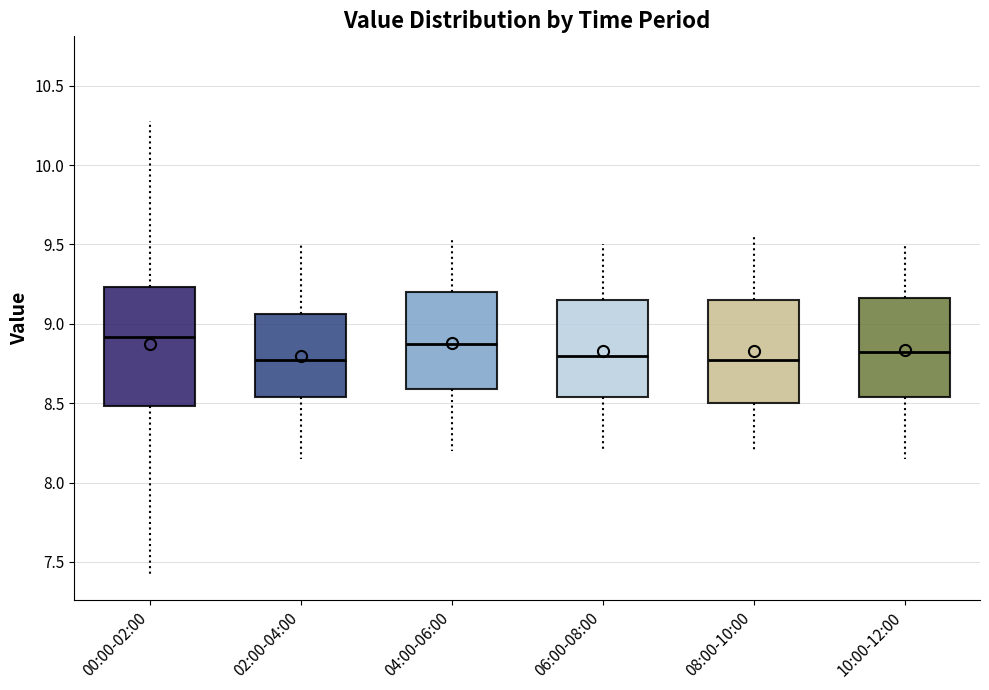

Where does the median line of the box for 06:00-08:00 sit on the y-axis? The values are not printed on the chart, so give them approximately, as read against the axis.

8.80